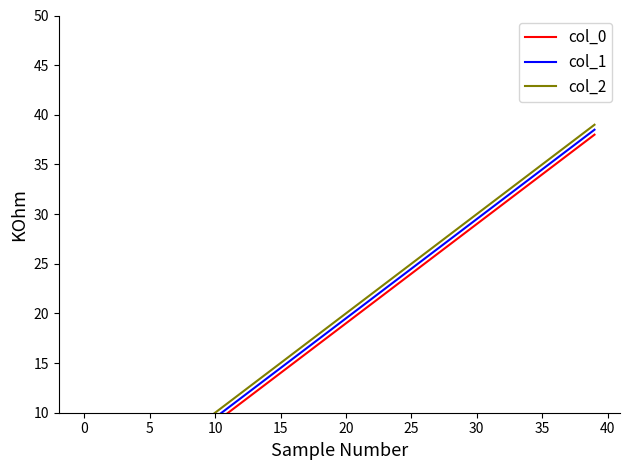

Read the col_2 value at 12.

12.0